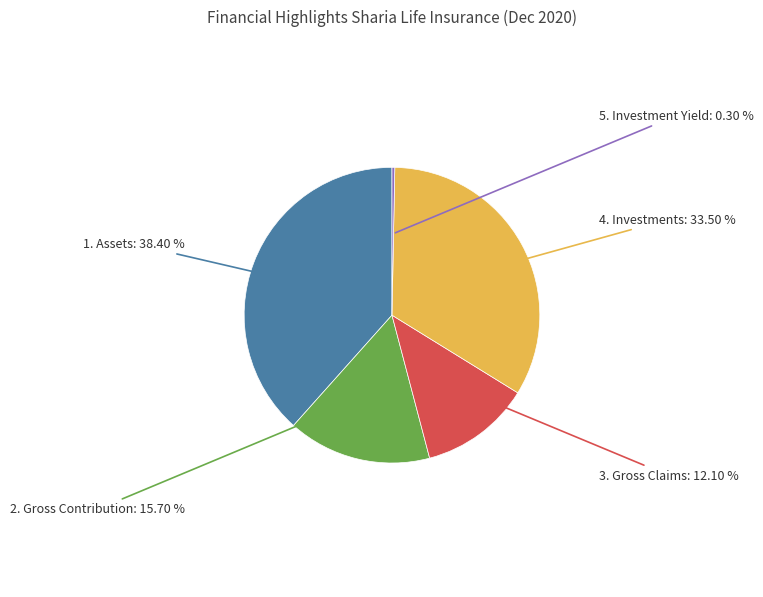

Between 5. Investment Yield and 4. Investments, which is larger?

4. Investments